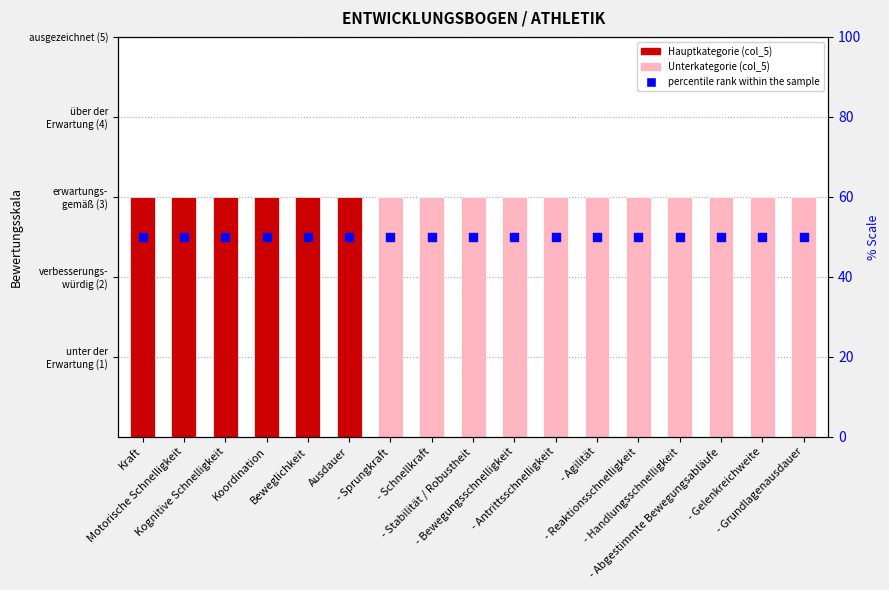

Is the value of value (col_5) at Motorische Schnelligkeit greater than the value of percentile rank within the sample at - Stabilität / Robustheit?

No